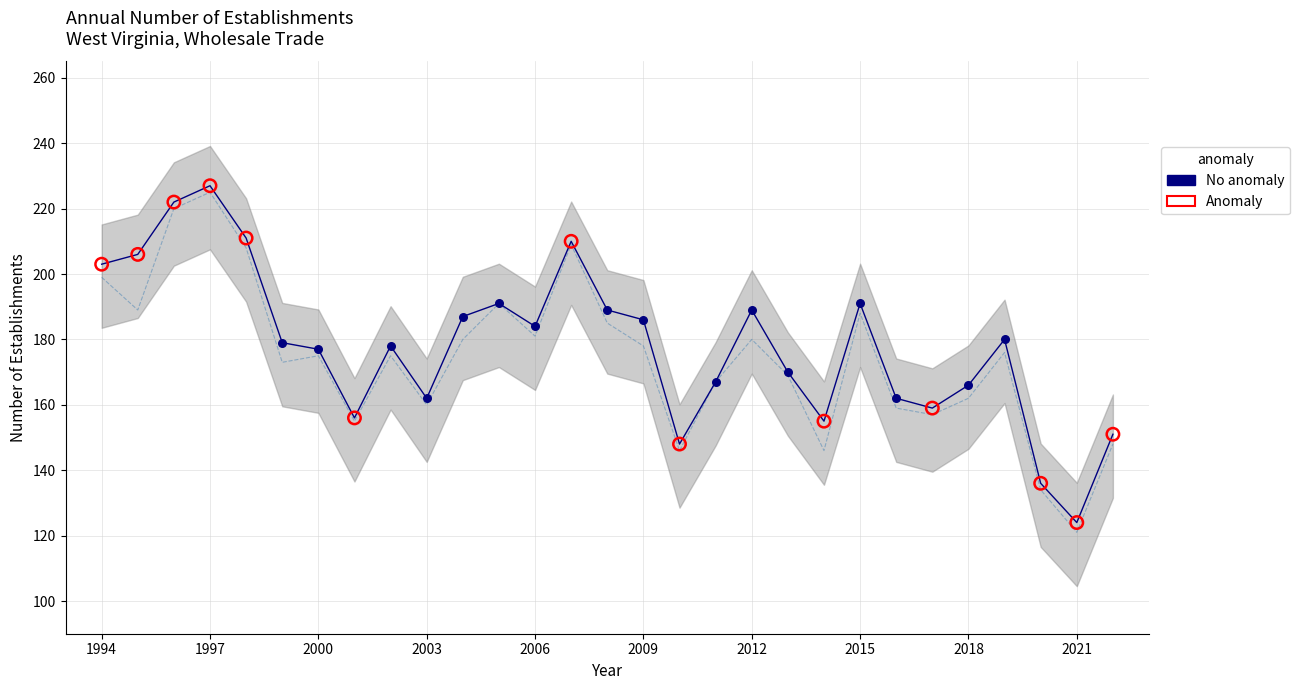

What is the total value across all series at 2022?

299